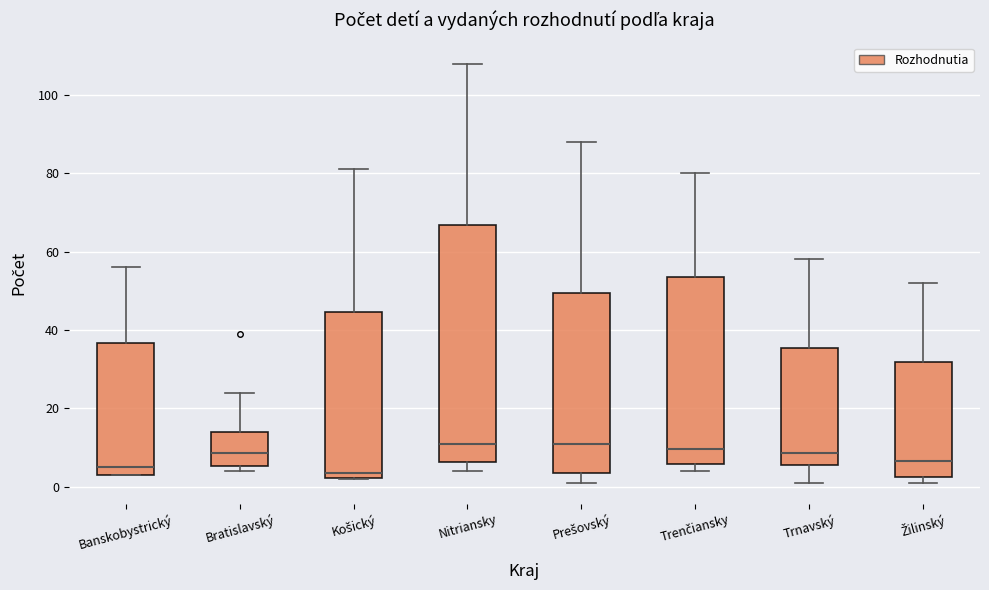

Reading left to right, read every box against the y-axis: the position of its median line, the range the box covers, and the ends of its whiskers. The values are not printed on the chart, so give them approximately, as read against the axis.

Banskobystrický: median 6, box 4 to 36, whiskers 4 to 56
Bratislavský: median 8, box 6 to 14, whiskers 4 to 24
Košický: median 4, box 2 to 44, whiskers 2 to 82
Nitriansky: median 12, box 6 to 66, whiskers 4 to 108
Prešovský: median 12, box 4 to 50, whiskers 2 to 88
Trenčiansky: median 10, box 6 to 54, whiskers 4 to 80
Trnavský: median 8, box 6 to 36, whiskers 2 to 58
Žilinský: median 6, box 2 to 32, whiskers 2 (just below the box's lower edge) to 52